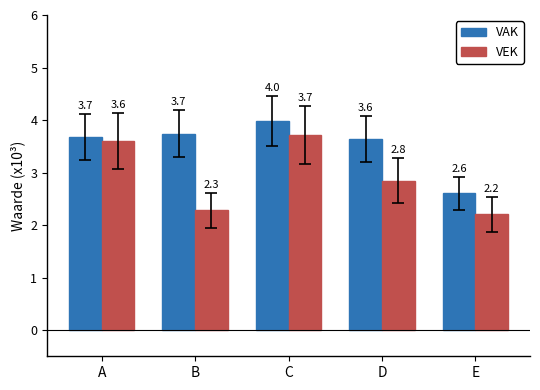

Reading left to right, list all the values displayed in this chart.

VAK: 3.7	3.7	4.0	3.6	2.6
VEK: 3.6	2.3	3.7	2.8	2.2